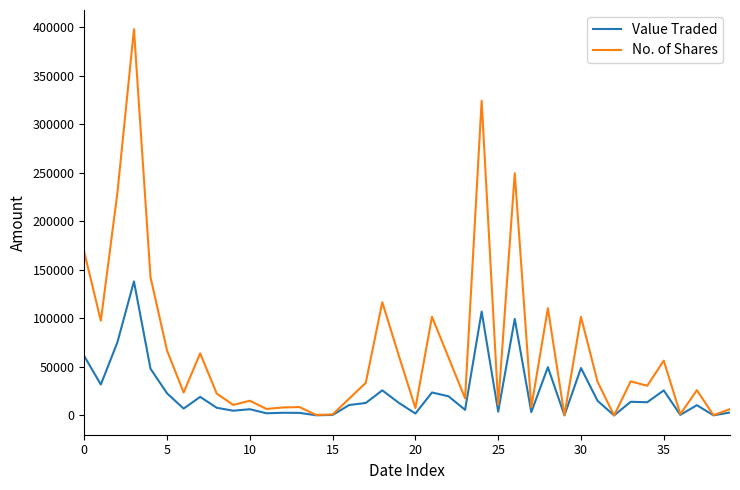

What is the maximum value for Value Traded?

138141